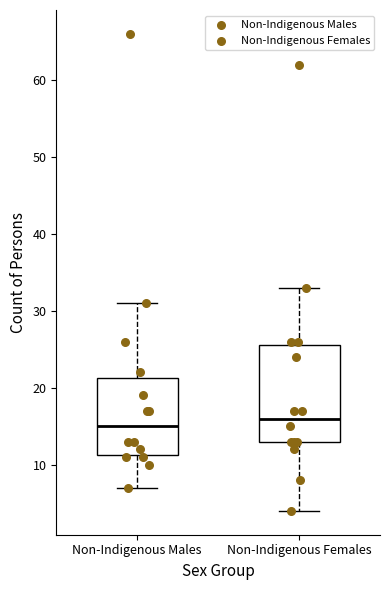

Which box's median line is the highest?

Non-Indigenous Females